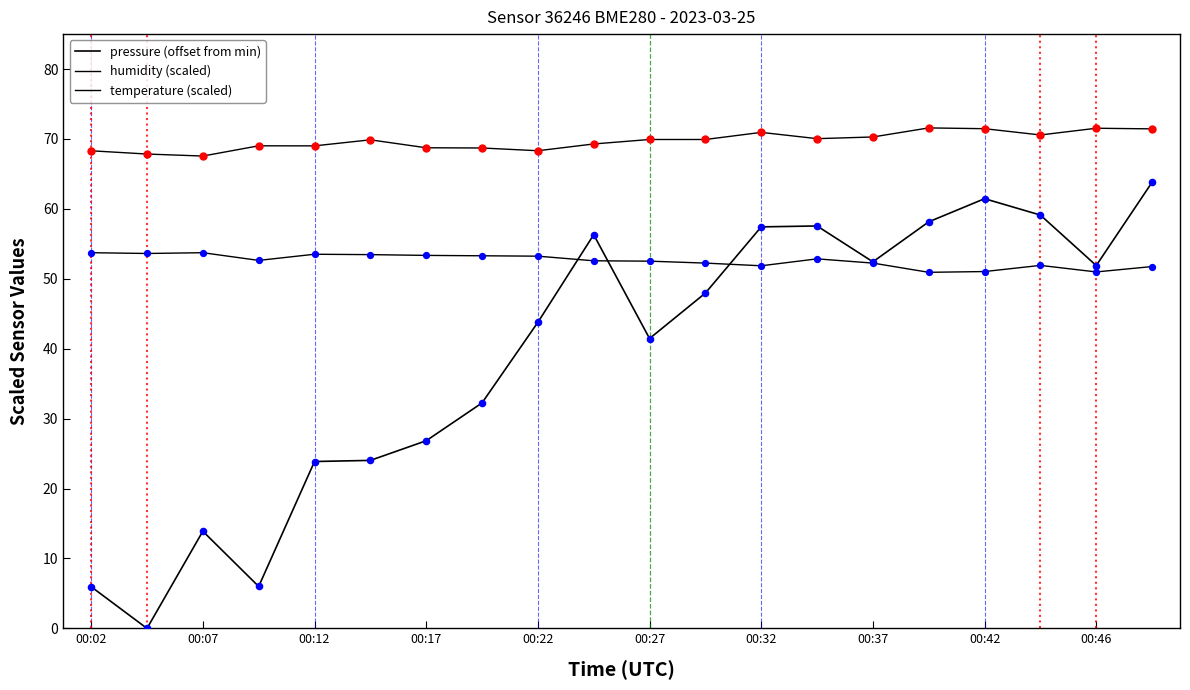

Does the chart have visible grid lines?

No